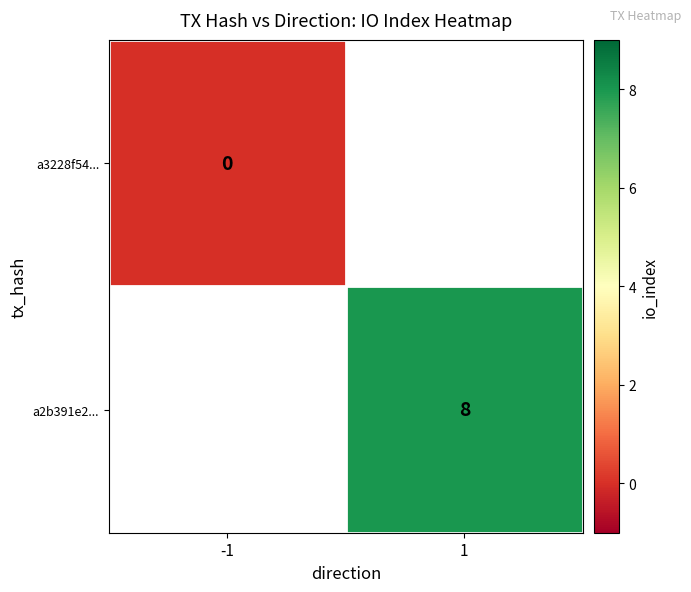

Rank the categories by a3228f54... value from lowest to highest.

-1, 1